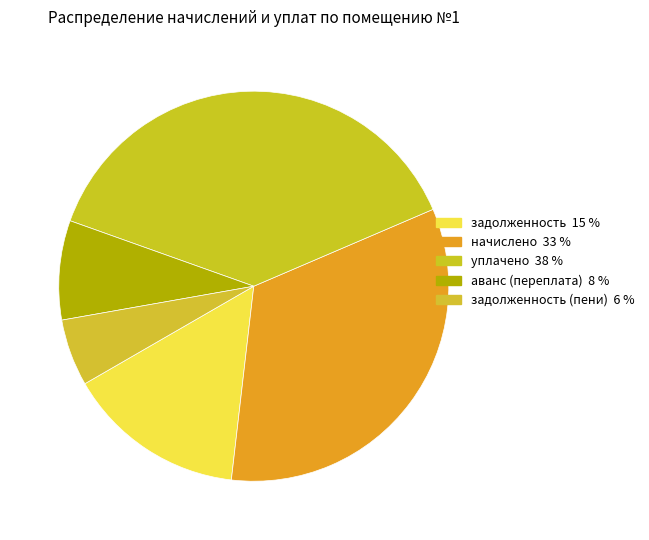

How many segments does this pie chart have?

5